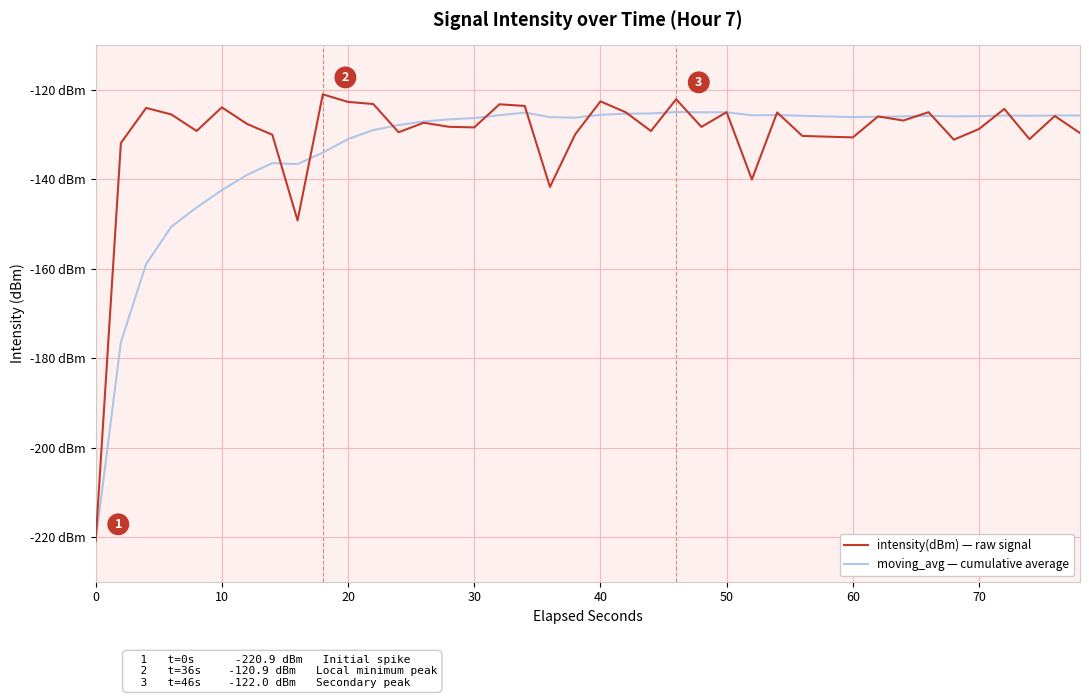

What is the value of the intensity(dBm) — raw signal point at the 15th from the left?

-128.2